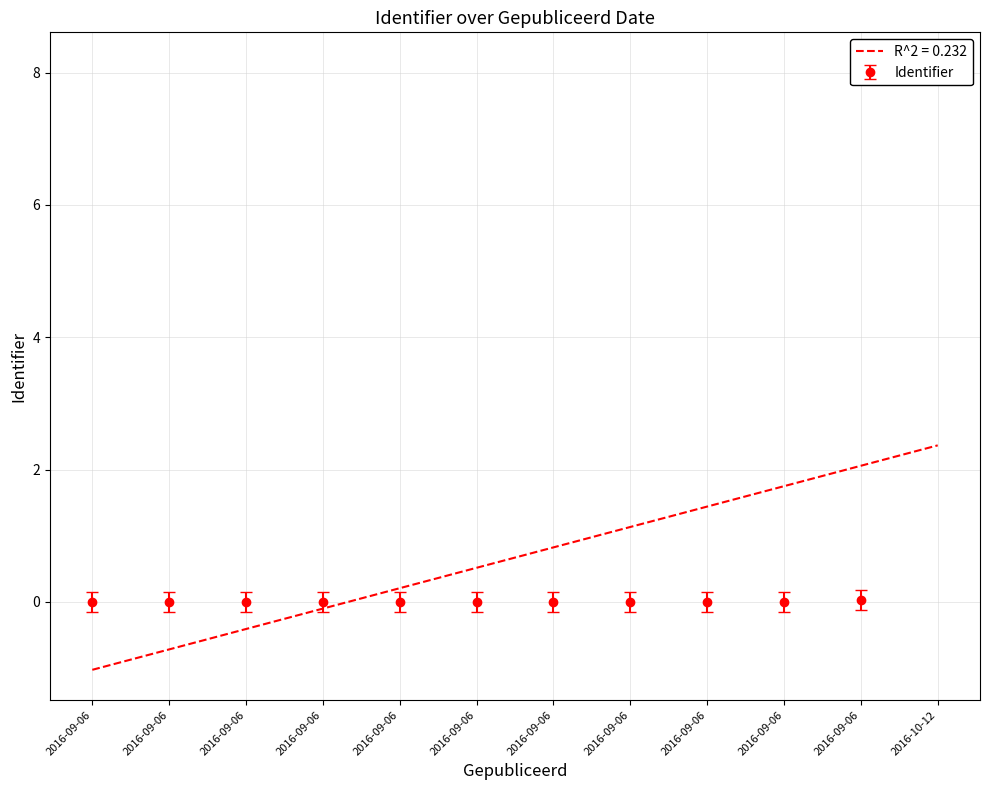

Count the number of data series in this chart.

1